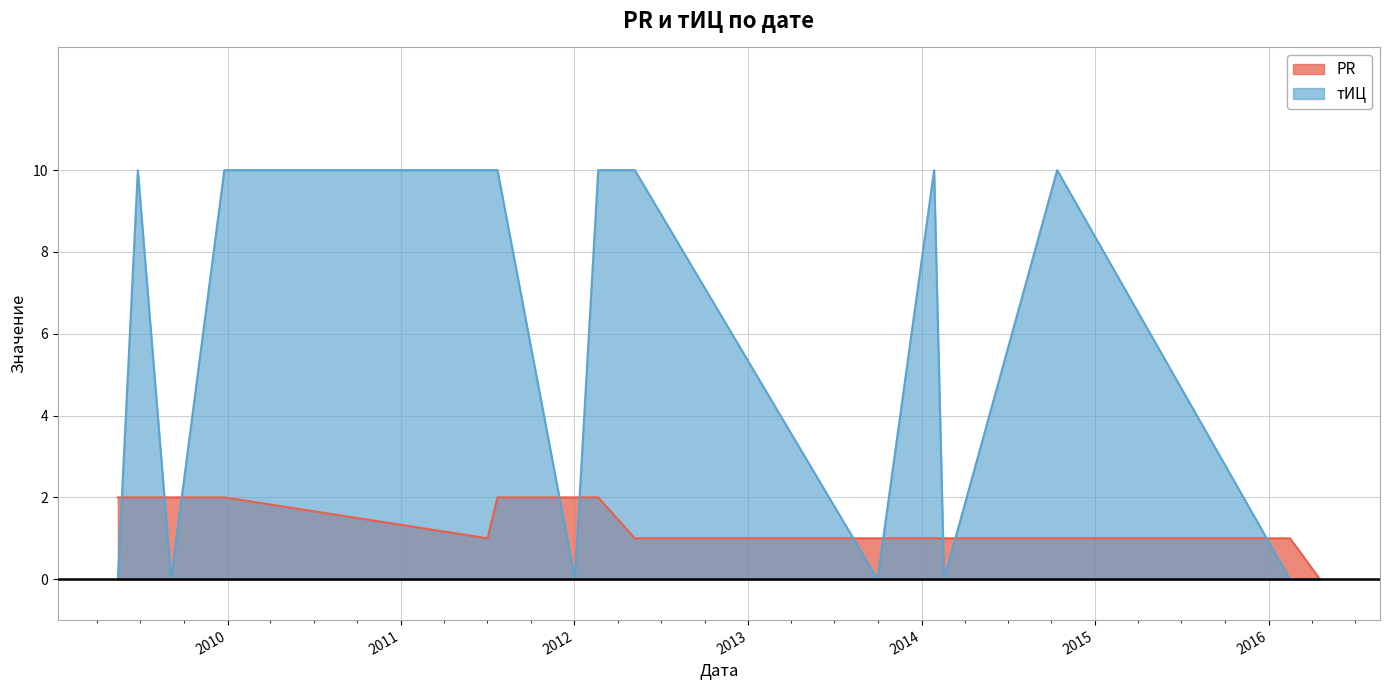

What is the difference between the тИЦ values at 2016-04-18 and 2014-10-13?

10